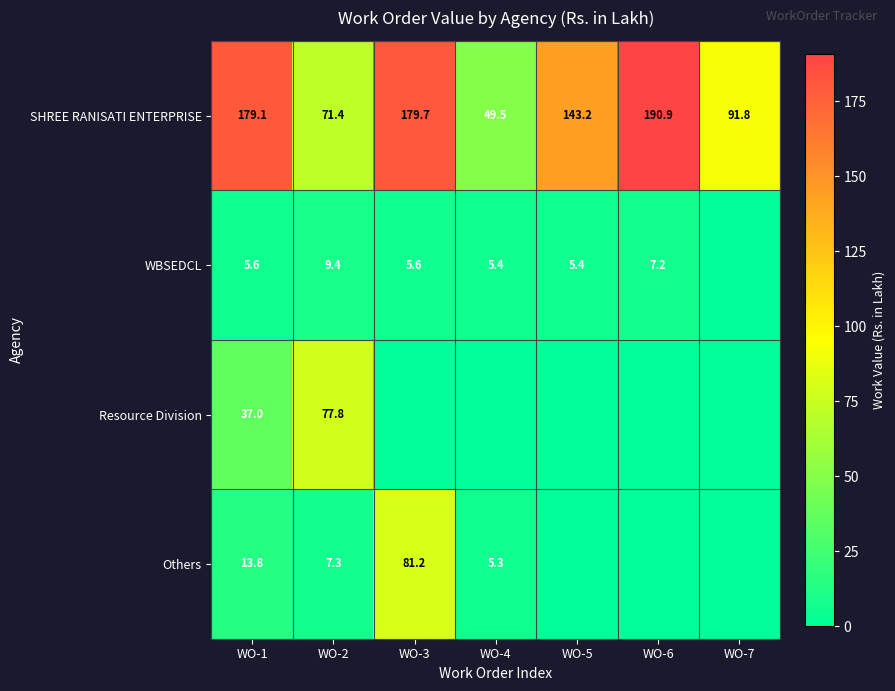

What is the sum of all SHREE RANISATI ENTERPRISE values?

905.6